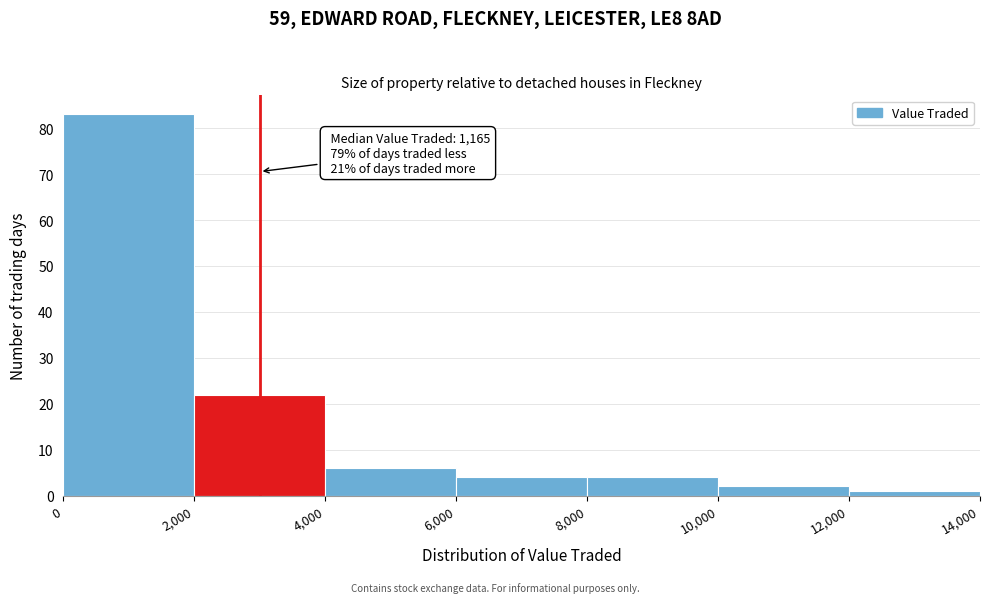

Which range on the x-axis has the tallest bar?

0 to 2,000